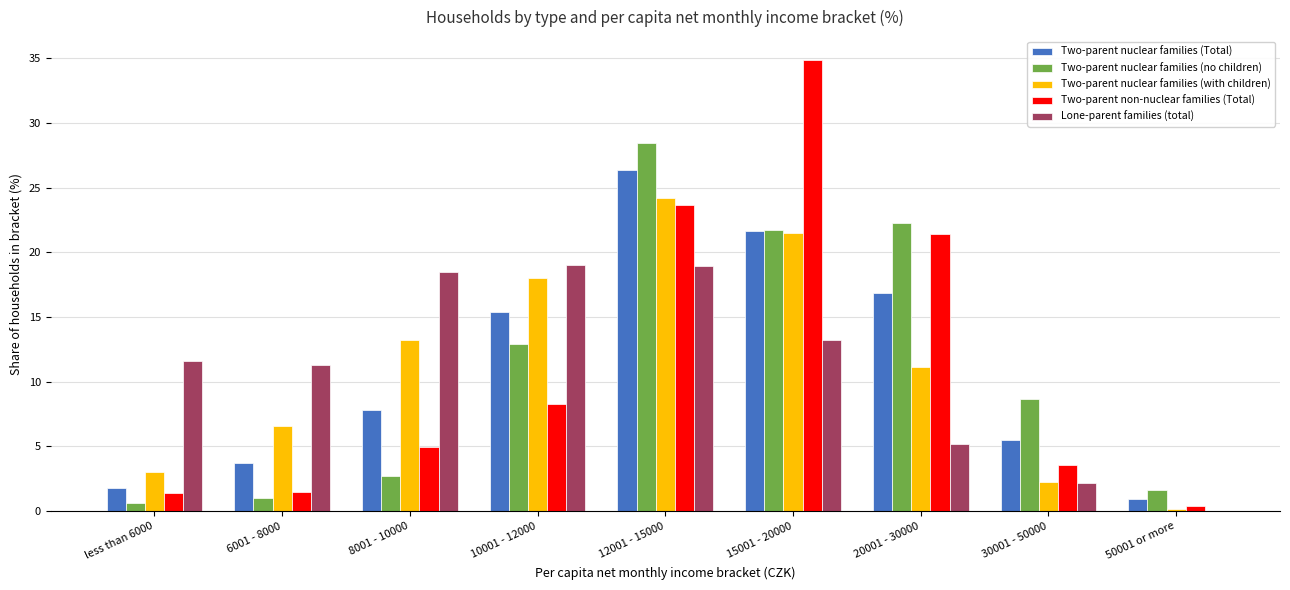

At which category is the sum across all series the highest?

12001 - 15000